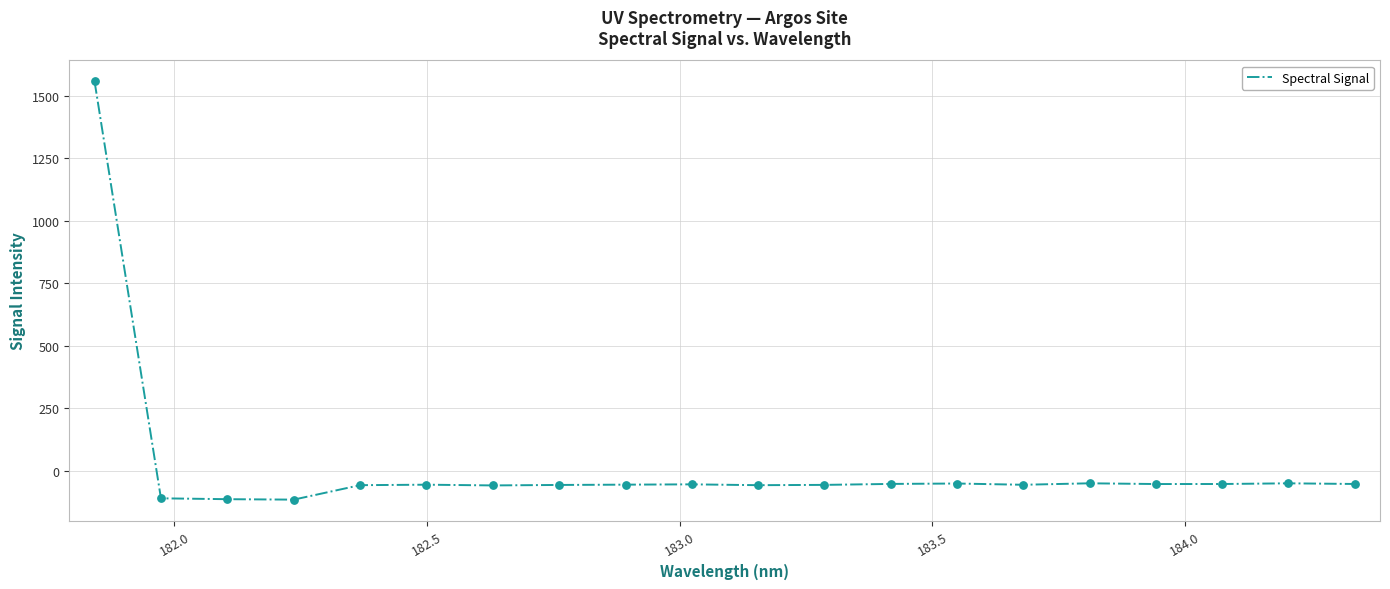

What is the minimum value shown in the chart?

-114.6